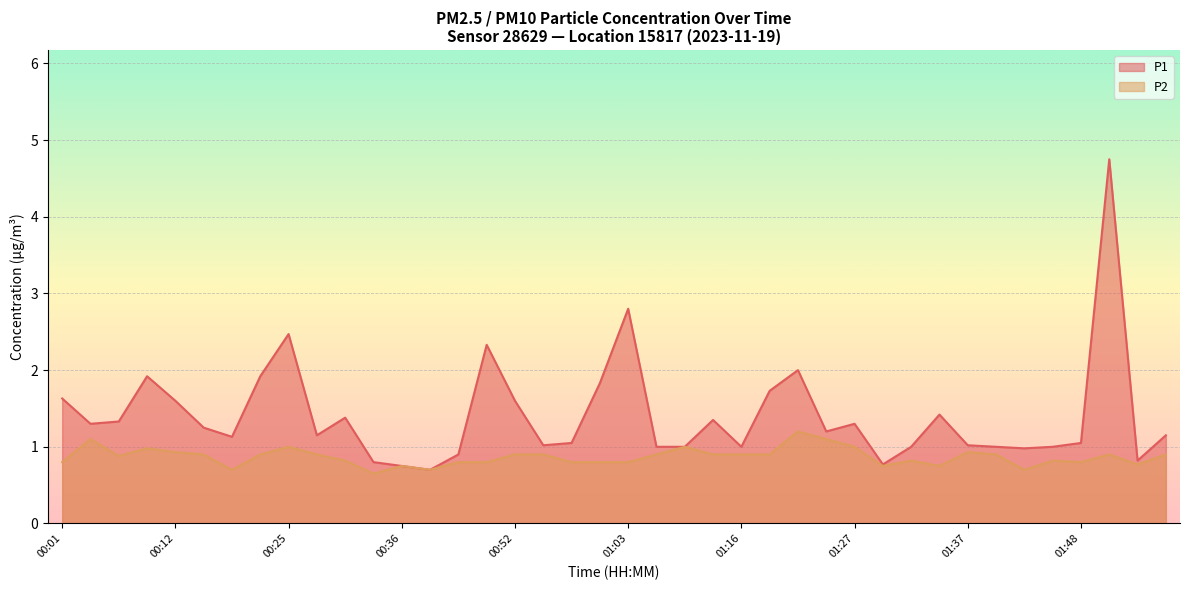

Which series has the largest total across all categories?

P1